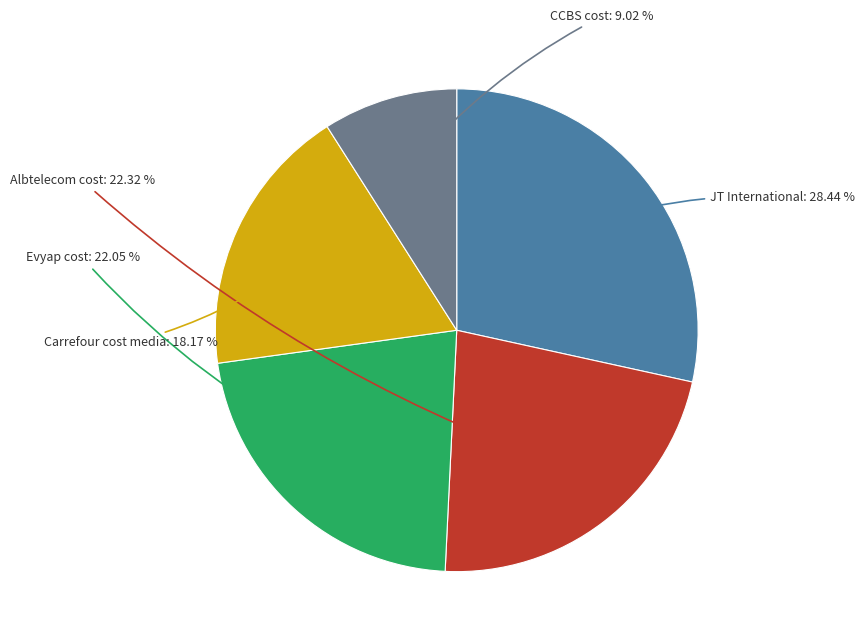

Is there a majority slice in this chart?

No